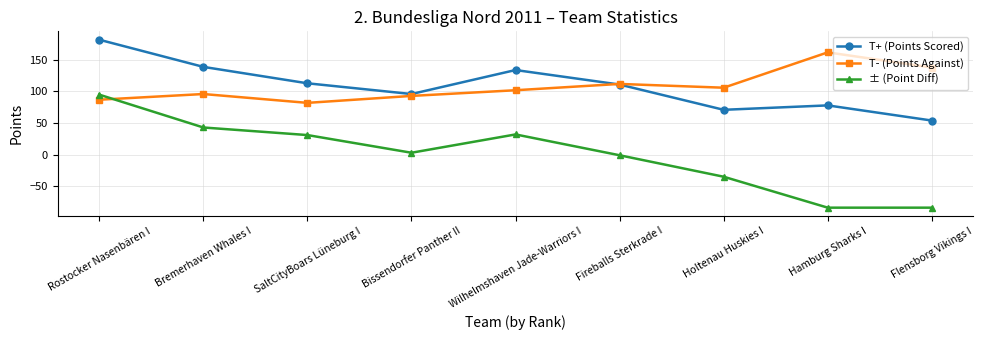

What is the label of the 2nd point from the right?

Hamburg Sharks I